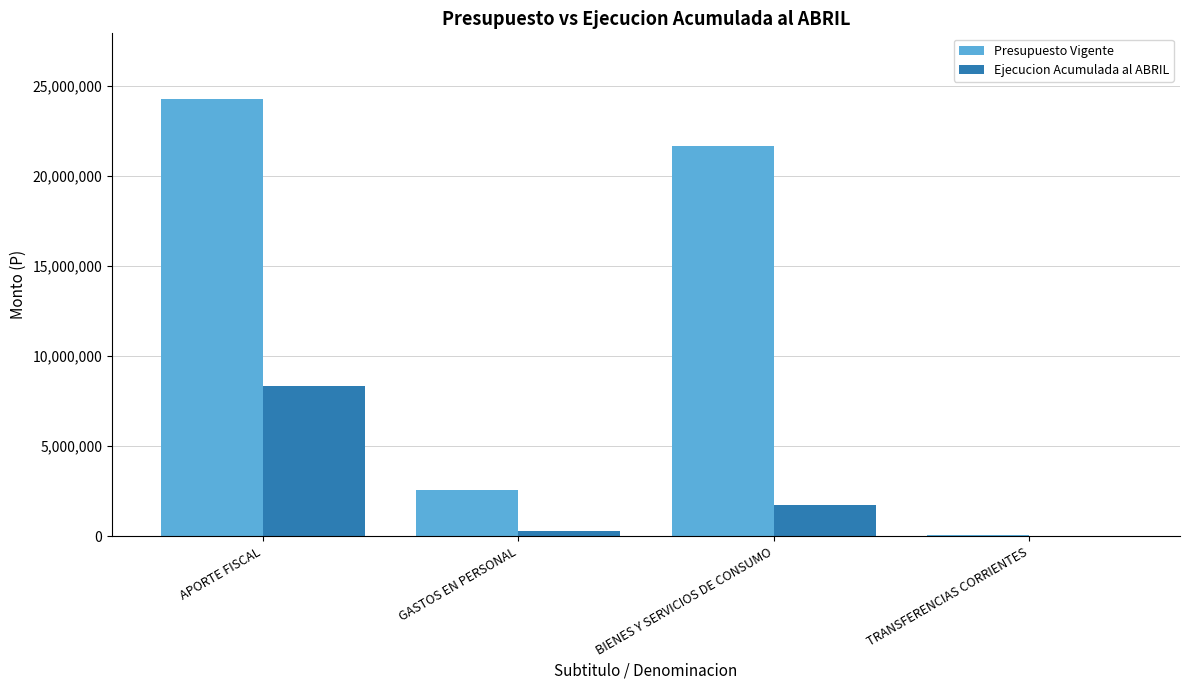

Are the bars grouped side by side (vs. stacked)?

Yes